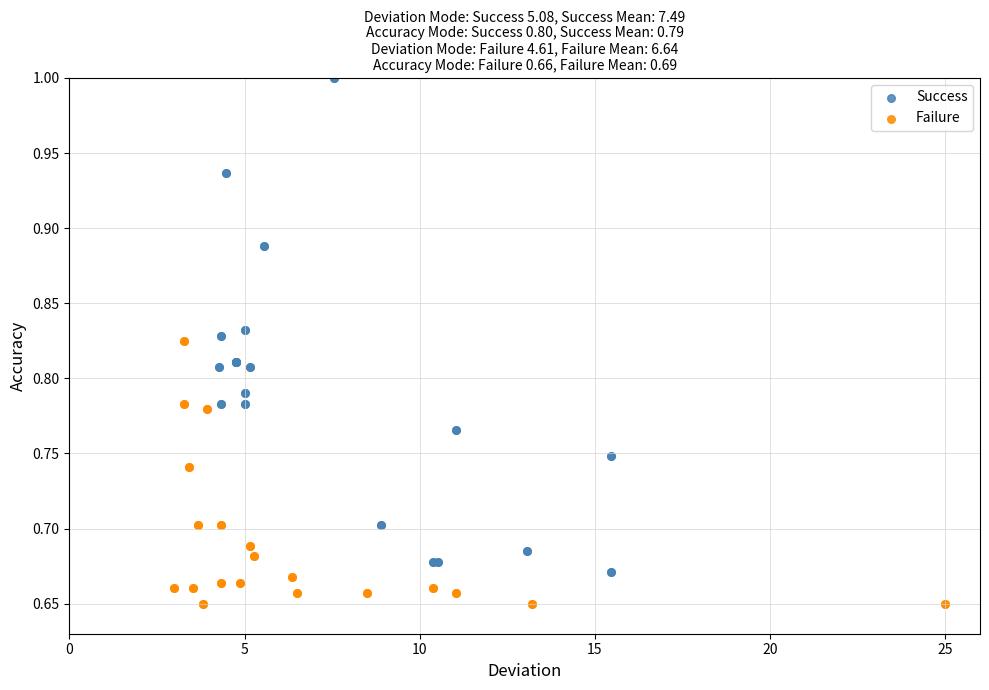

Which series reaches the maximum Y coordinate?

Success